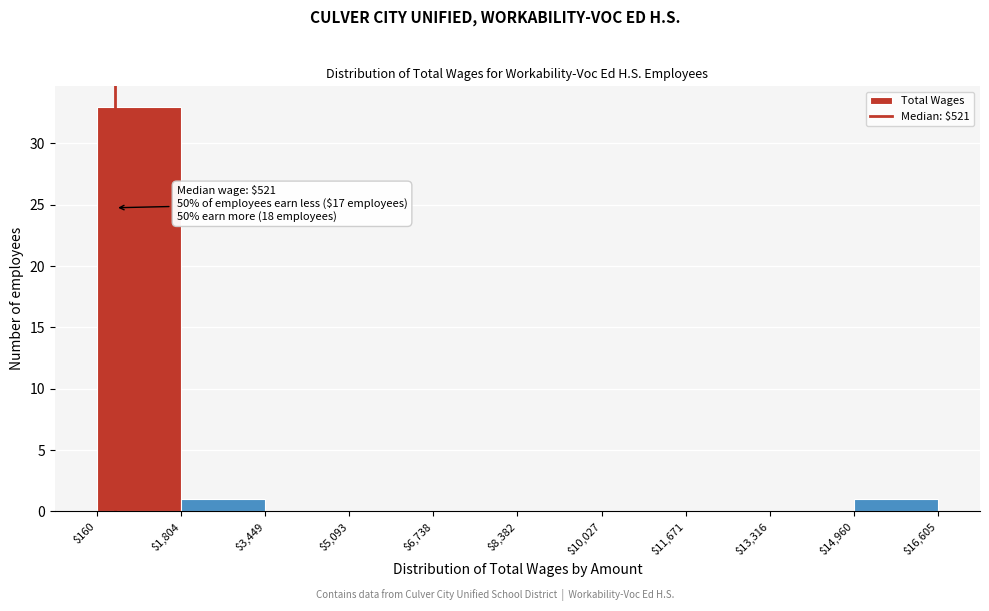

Over which range of the x-axis is the bar tallest?

$160 to $1,804